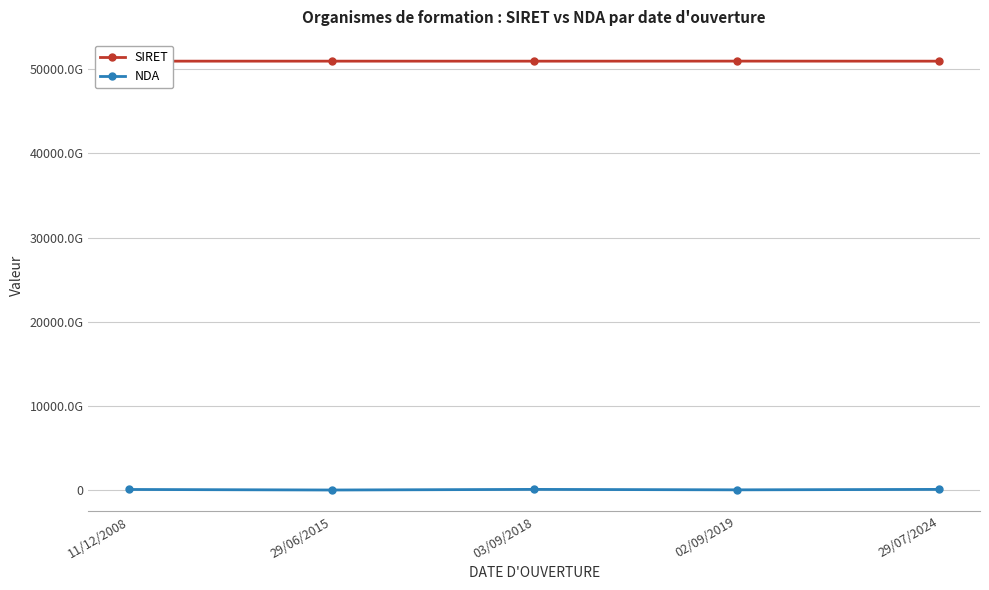

What are all the series names shown in the legend?

SIRET, NDA